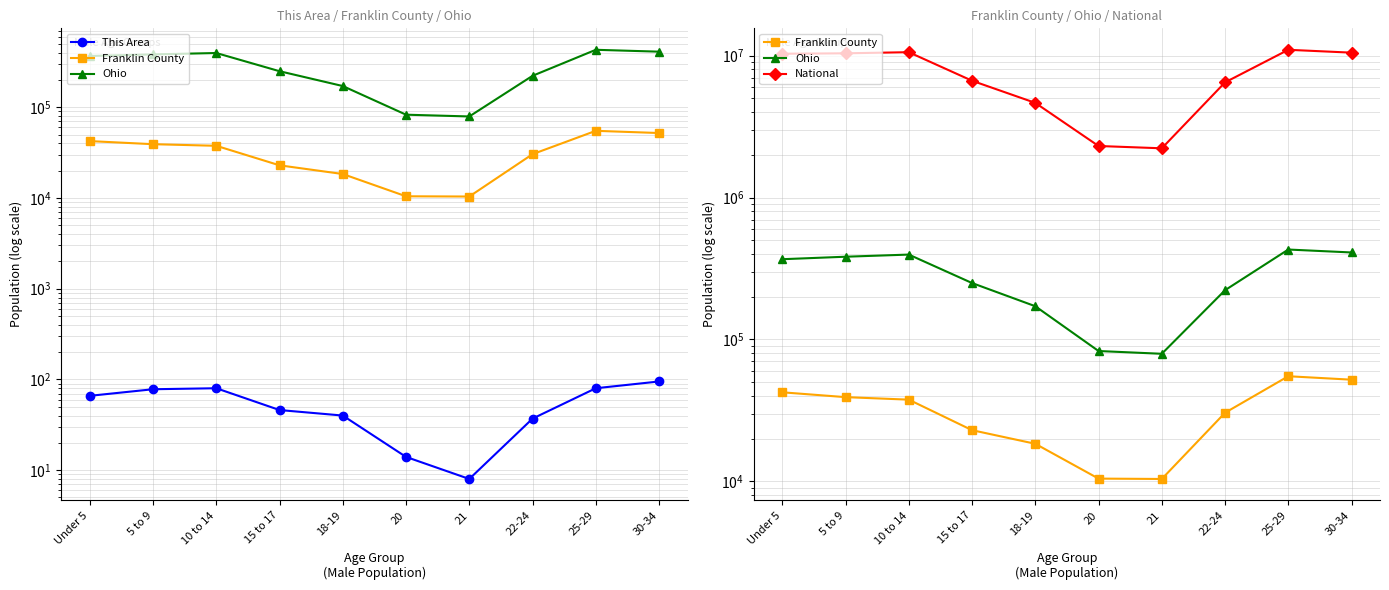

Which label corresponds to the smallest value in the chart?

21